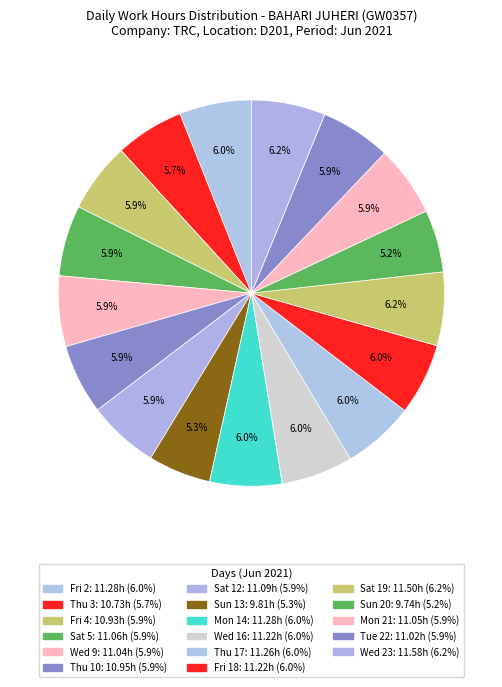

What is the largest slice in the pie chart?

Wed 23